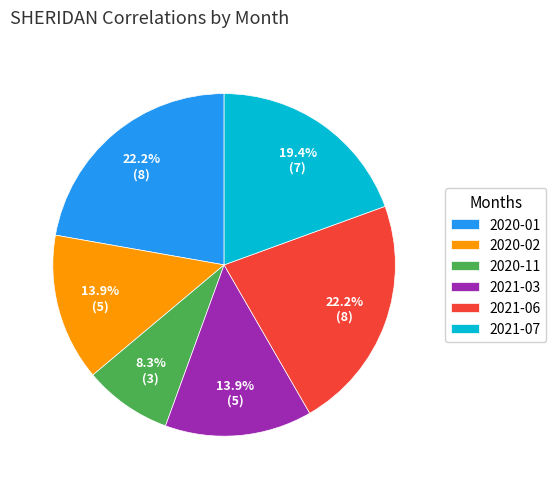

Is it true that 2021-06 is 22% of the pie?

True